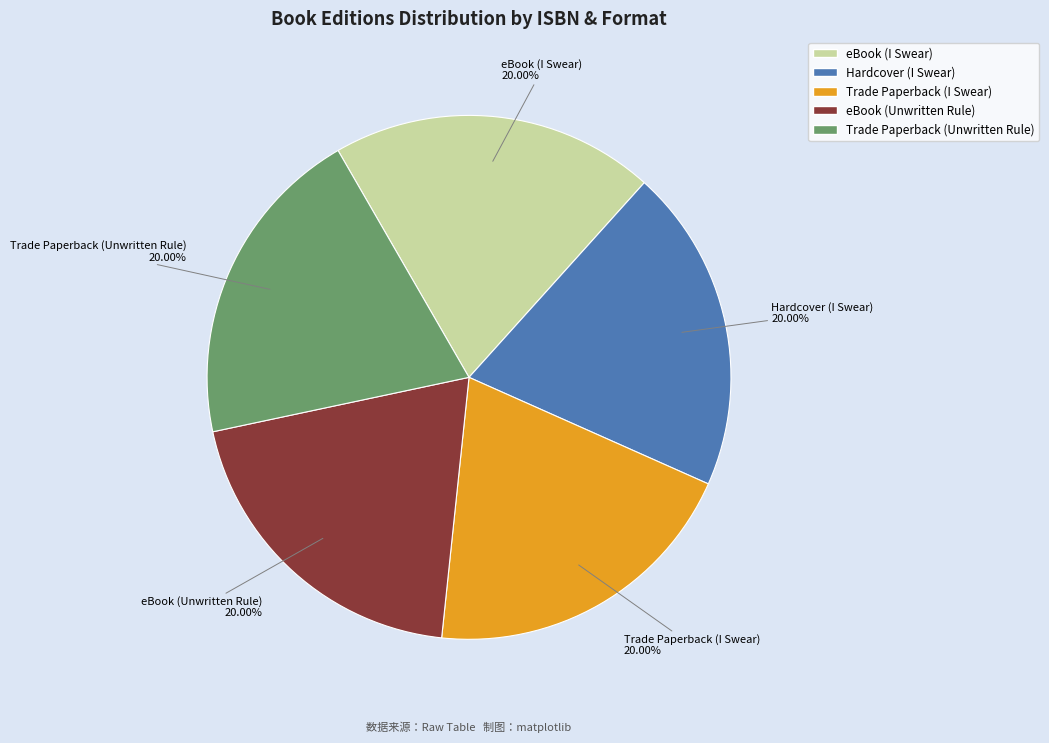

Approximately how many times larger is the value at Hardcover (I Swear) compared to Trade Paperback (Unwritten Rule)?

1.0